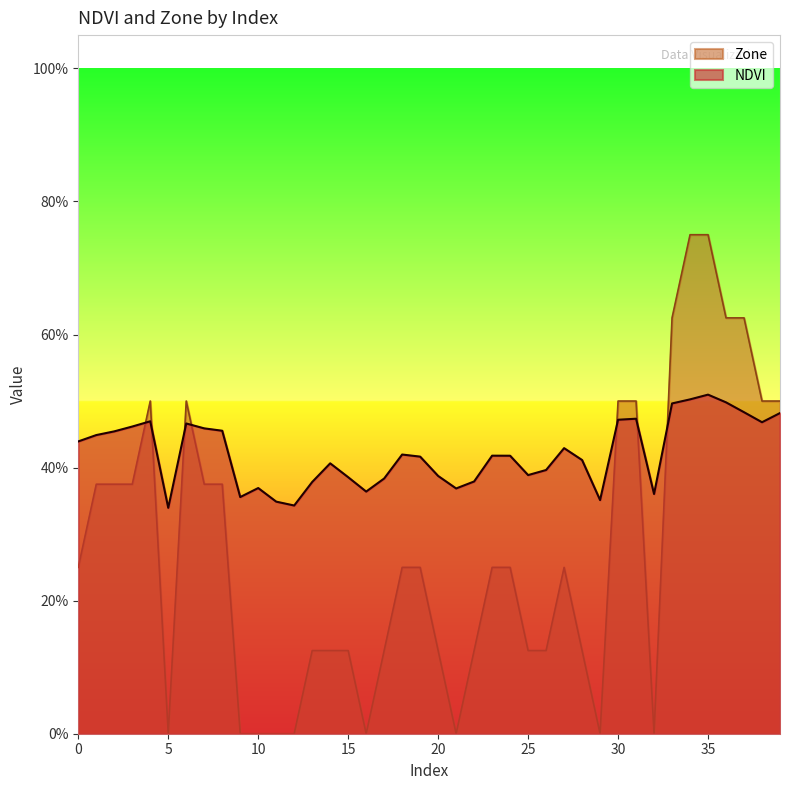

How many interior local valleys does the NDVI series have?

9